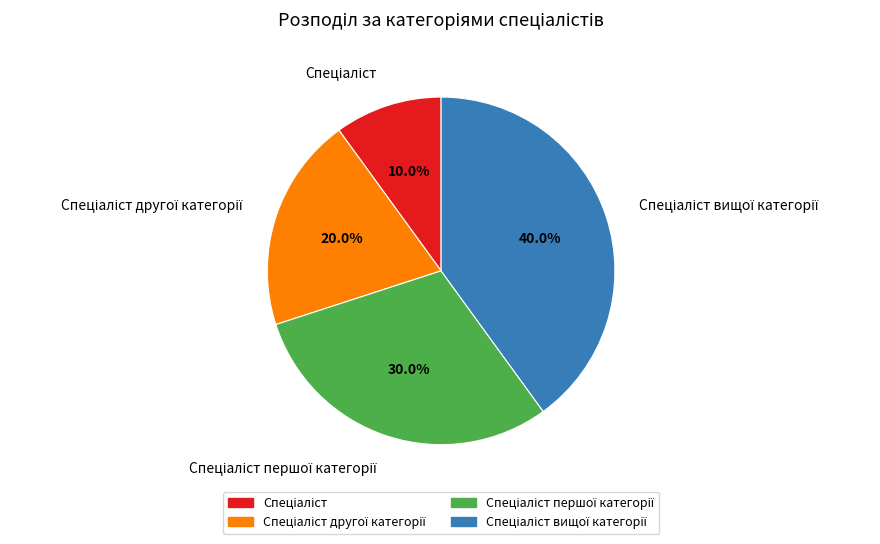

Does any single category account for the majority?

No